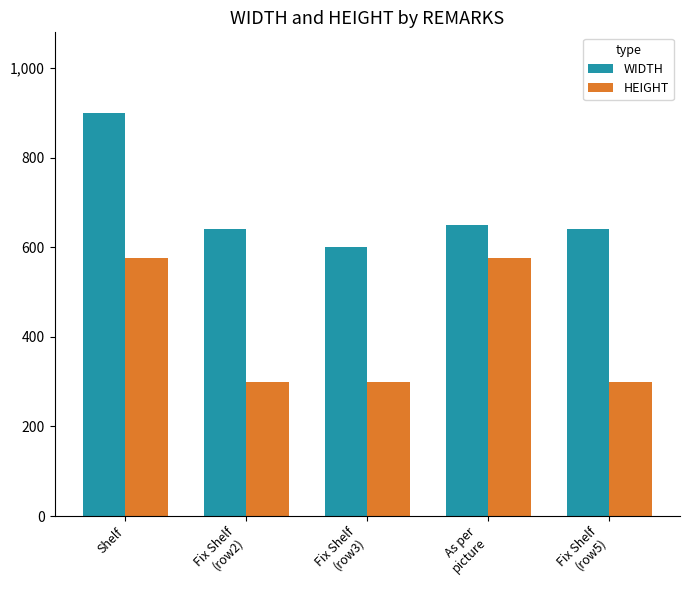

What is the greatest value displayed?

900